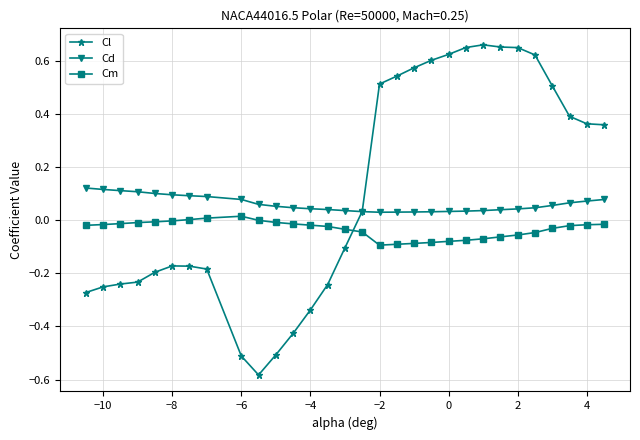

Rank the series by their average value, from lowest to highest.

Cm, Cd, Cl